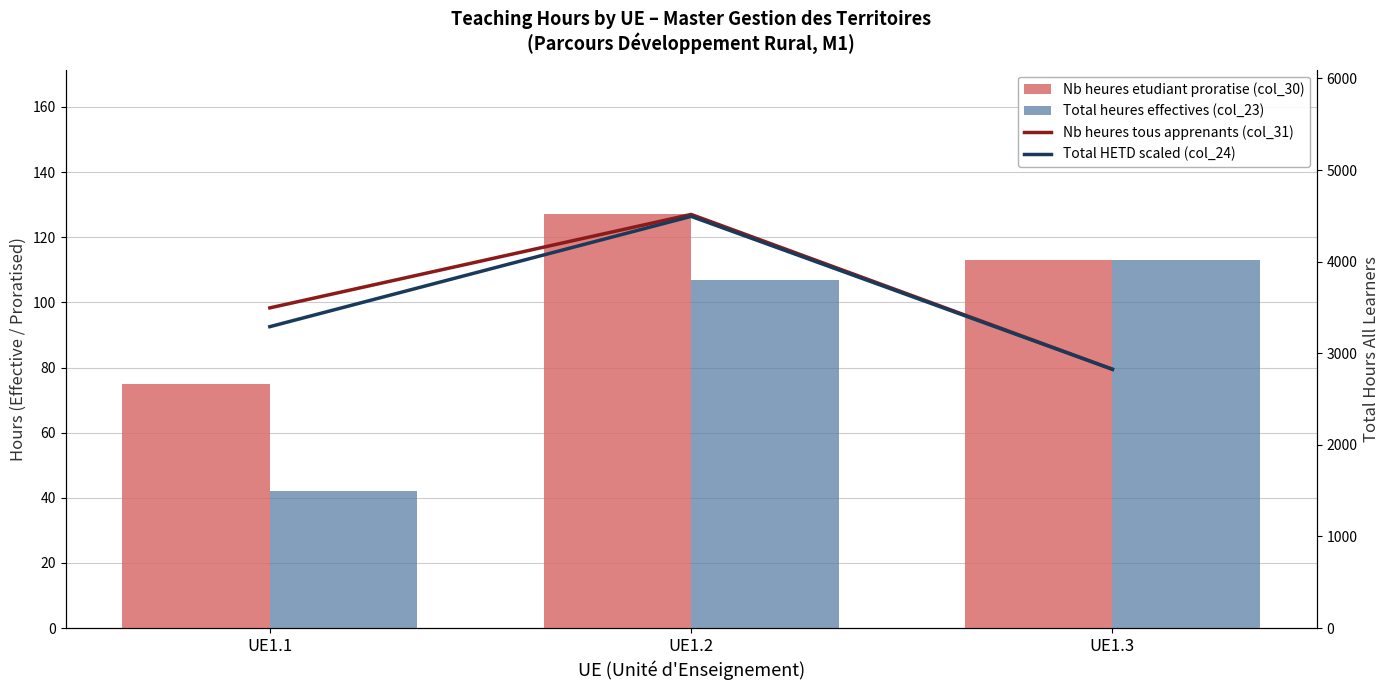

What is the highest value of the Nb heures tous apprenants (col_31) series?

4515